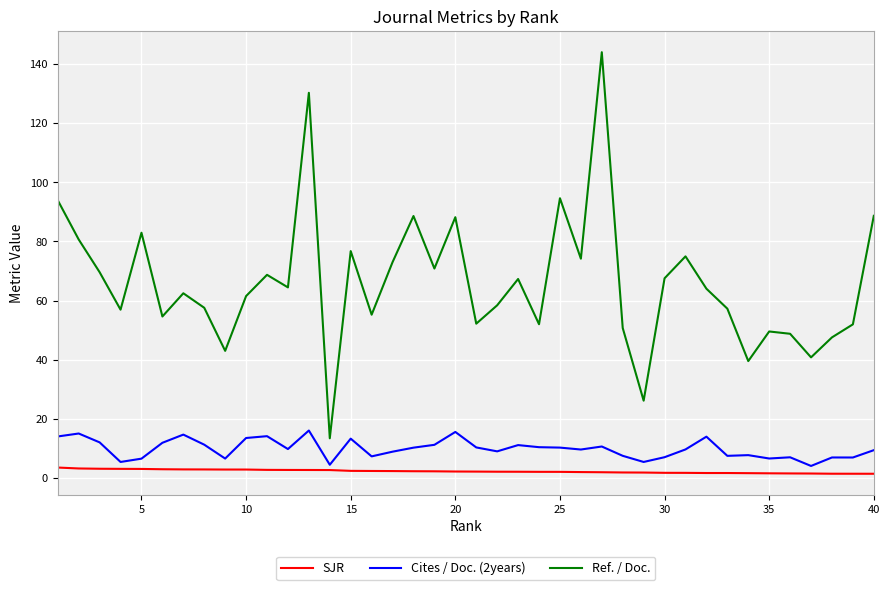

How many lines are shown in the chart?

3